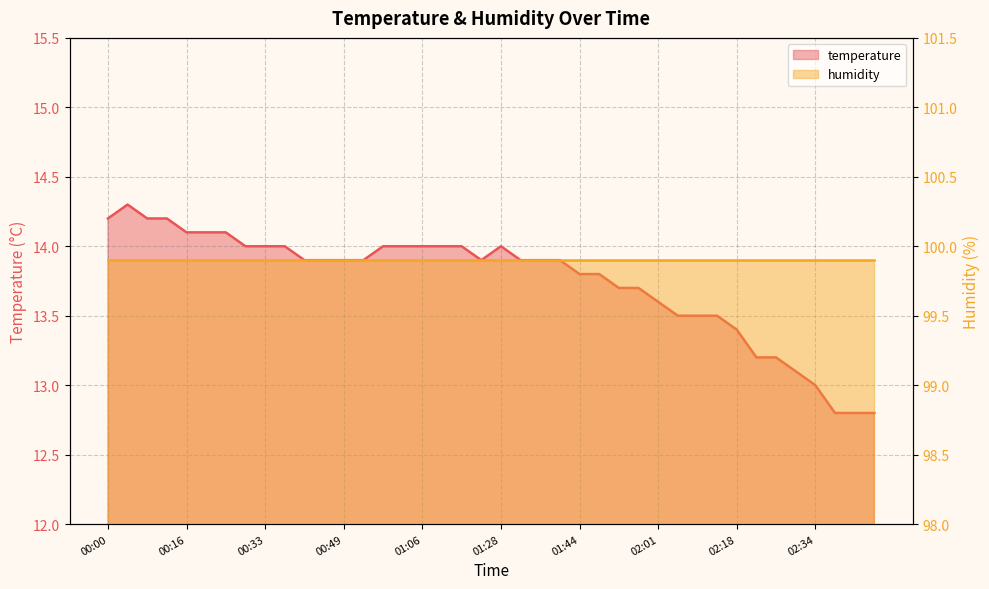

What value does the data have at 00:37?

14.0